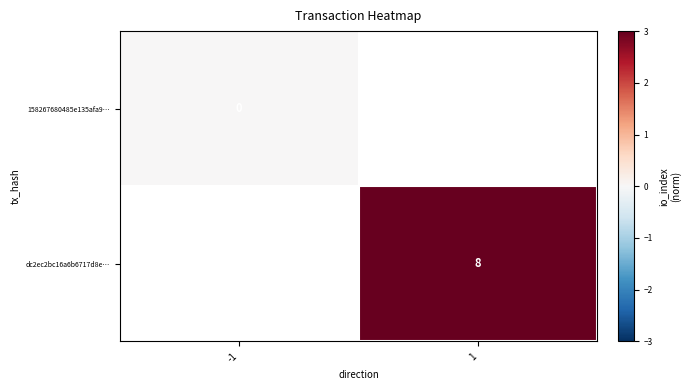

How many distinct data groups are displayed?

2